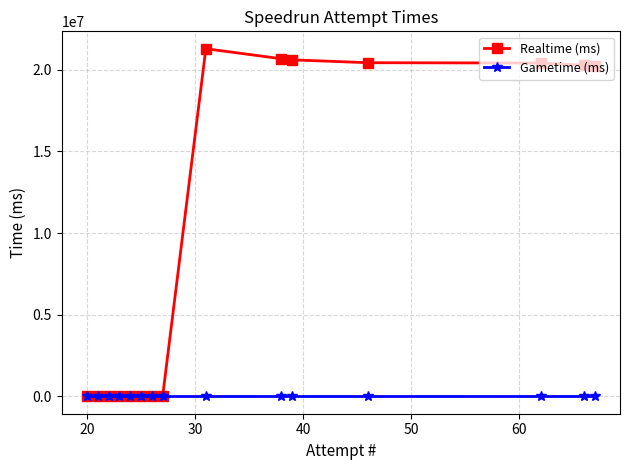

Which series has the largest range (max minus min)?

Realtime (ms)